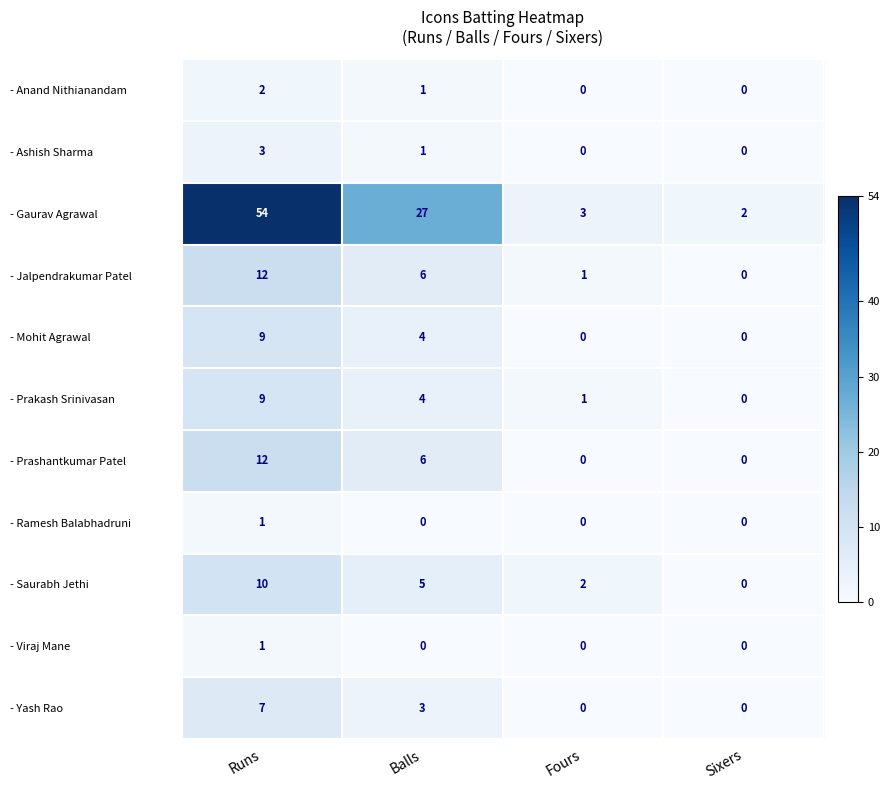

Where does the - Ashish Sharma series first go above 1?

Runs